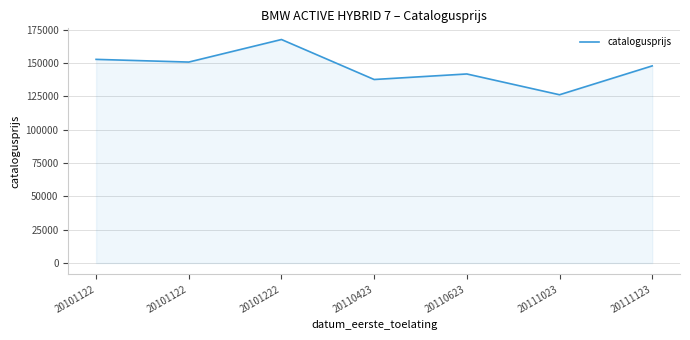

What is the sum of the values at 20101222 and 20101122?

320230